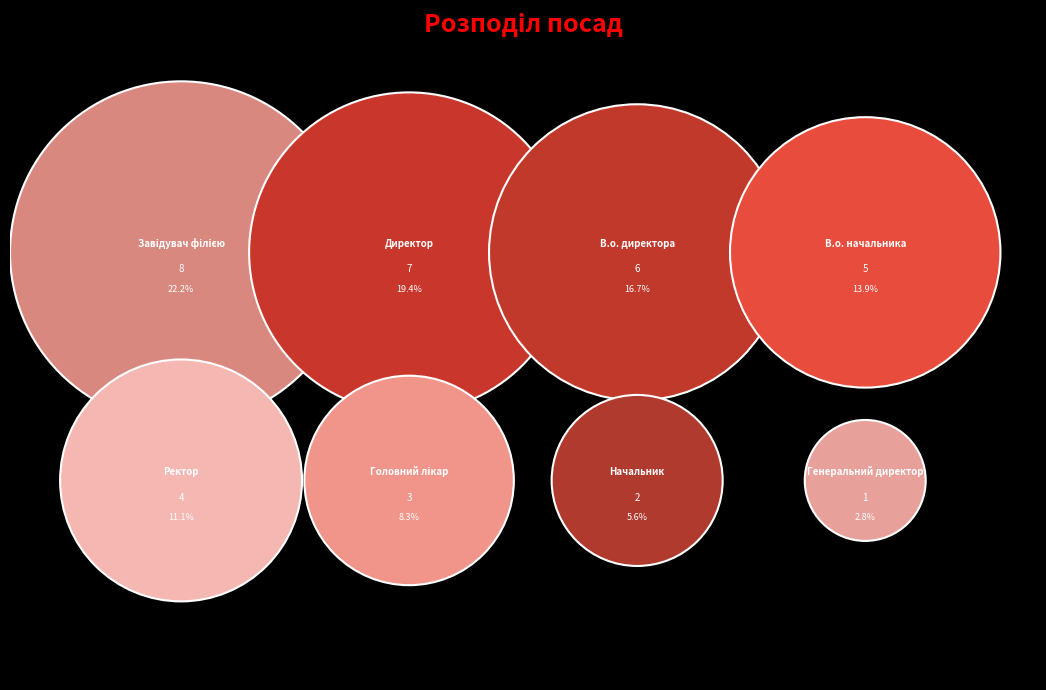

Is there a majority slice in this chart?

No